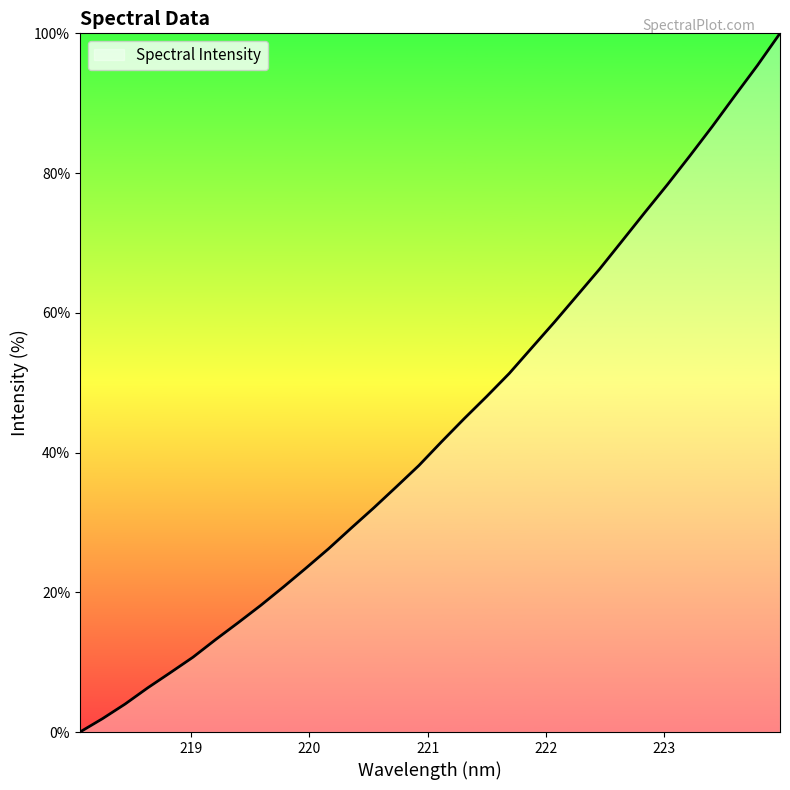

What is the difference between the maximum and minimum values?

100.0